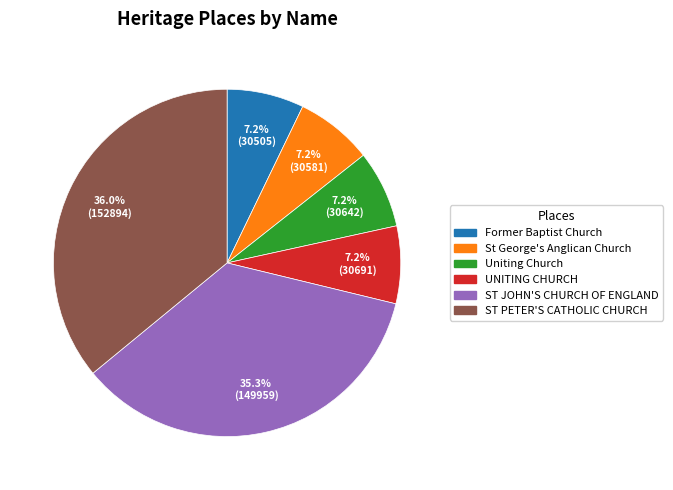

How many segments does this pie chart have?

6